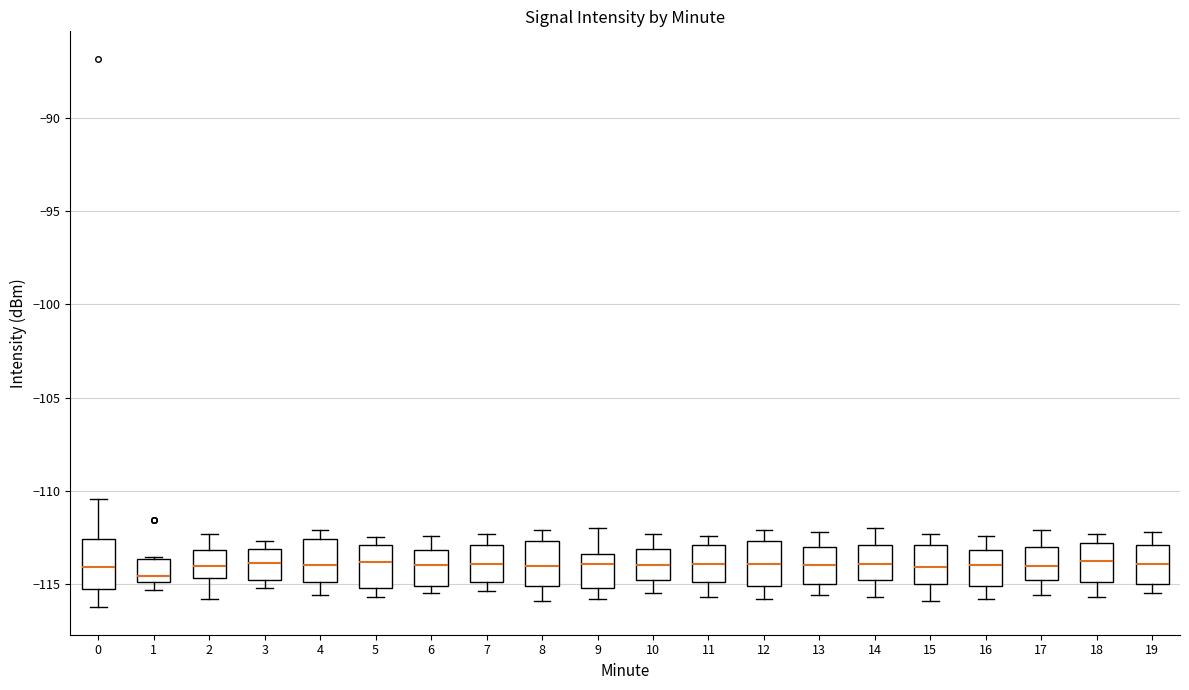

Reading left to right, read every box against the y-axis: the position of its median line, the range the box covers, and the ends of its whiskers. The values are not printed on the chart, so give them approximately, as read against the axis.

0: median -114.0, box -115.5 to -112.5, whiskers -116.0 to -110.5
1: median -114.5, box -115.0 to -113.5, whiskers -115.5 to -113.5
2: median -114.0, box -114.5 to -113.0, whiskers -116.0 to -112.5
3: median -114.0, box -115.0 to -113.0, whiskers -115.0 (just below the box's lower edge) to -112.5
4: median -114.0, box -115.0 to -112.5, whiskers -115.5 to -112.0
5: median -114.0, box -115.0 to -113.0, whiskers -115.5 to -112.5
6: median -114.0, box -115.0 to -113.0, whiskers -115.5 to -112.5
7: median -114.0, box -115.0 to -113.0, whiskers -115.5 to -112.5
8: median -114.0, box -115.0 to -112.5, whiskers -116.0 to -112.0
9: median -114.0, box -115.0 to -113.5, whiskers -116.0 to -112.0
10: median -114.0, box -115.0 to -113.0, whiskers -115.5 to -112.5
11: median -114.0, box -115.0 to -113.0, whiskers -115.5 to -112.5
12: median -114.0, box -115.0 to -112.5, whiskers -116.0 to -112.0
13: median -114.0, box -115.0 to -113.0, whiskers -115.5 to -112.0
14: median -114.0, box -115.0 to -113.0, whiskers -115.5 to -112.0
15: median -114.0, box -115.0 to -113.0, whiskers -116.0 to -112.5
16: median -114.0, box -115.0 to -113.0, whiskers -116.0 to -112.5
17: median -114.0, box -115.0 to -113.0, whiskers -115.5 to -112.0
18: median -113.5, box -115.0 to -113.0, whiskers -115.5 to -112.5
19: median -114.0, box -115.0 to -113.0, whiskers -115.5 to -112.0